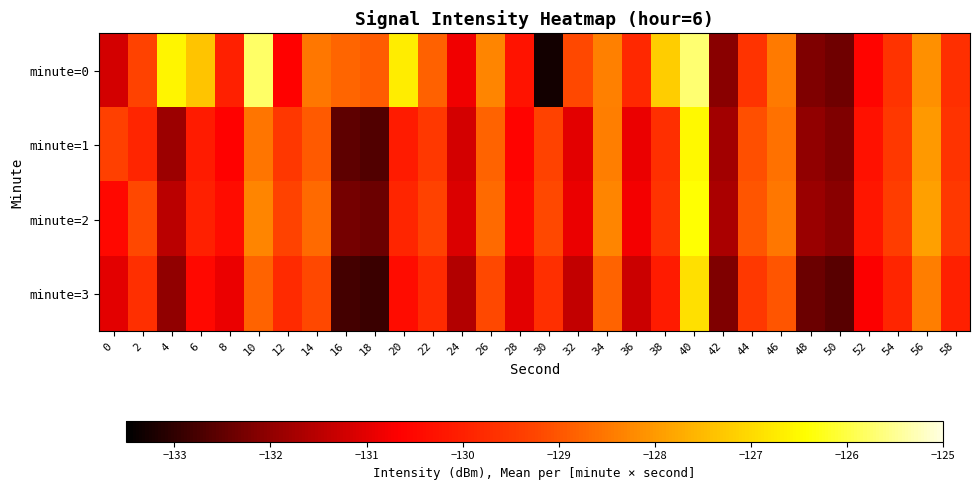

Between 12 and 16, which is larger?

16